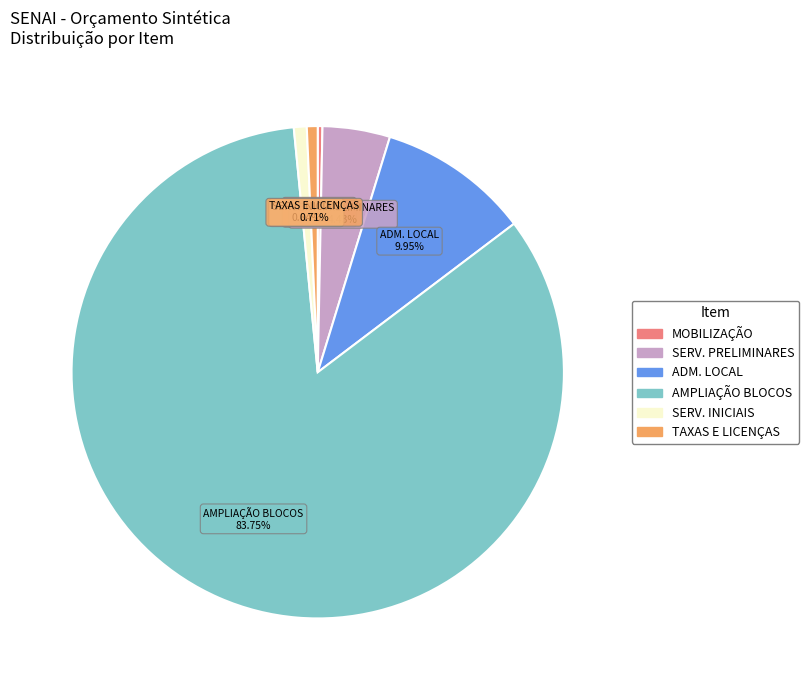

What is the largest slice in the pie chart?

AMPLIAÇÃO BLOCOS